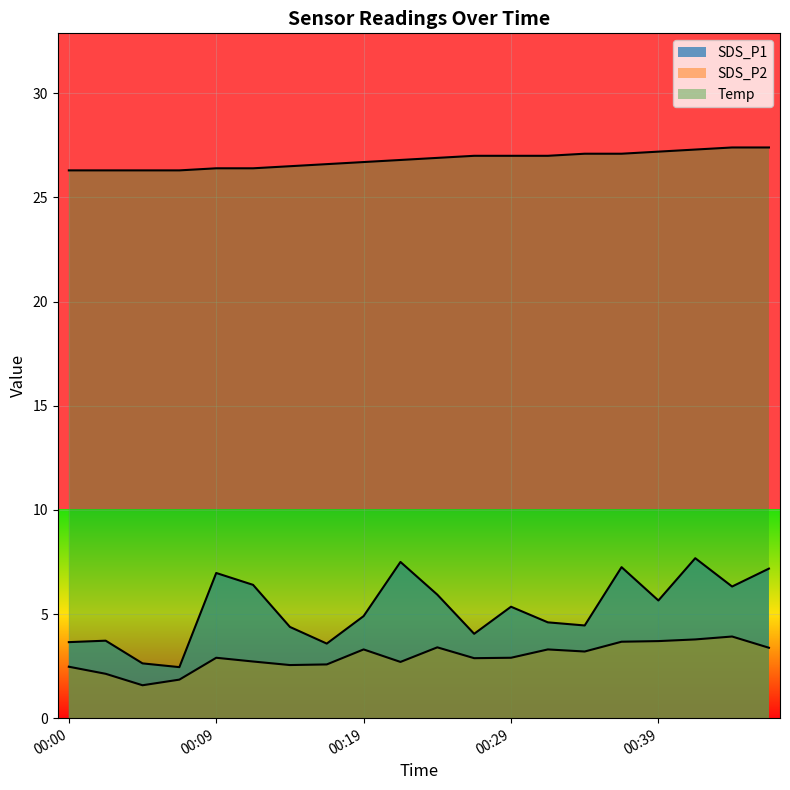

Reading right to left, what are all the values shown in this chart?

SDS_P1: 7.2	6.3	7.7	5.7	7.2	4.5	4.6	5.3	4.0	5.9	7.5	4.9	3.6	4.4	6.4	7.0	2.5	2.6	3.7	3.6
SDS_P2: 3.4	3.9	3.8	3.7	3.7	3.2	3.3	2.9	2.9	3.4	2.7	3.3	2.6	2.5	2.7	2.9	1.9	1.6	2.1	2.5
Temp: 27.4	27.4	27.3	27.2	27.1	27.1	27.0	27.0	27.0	26.9	26.8	26.7	26.6	26.5	26.4	26.4	26.3	26.3	26.3	26.3